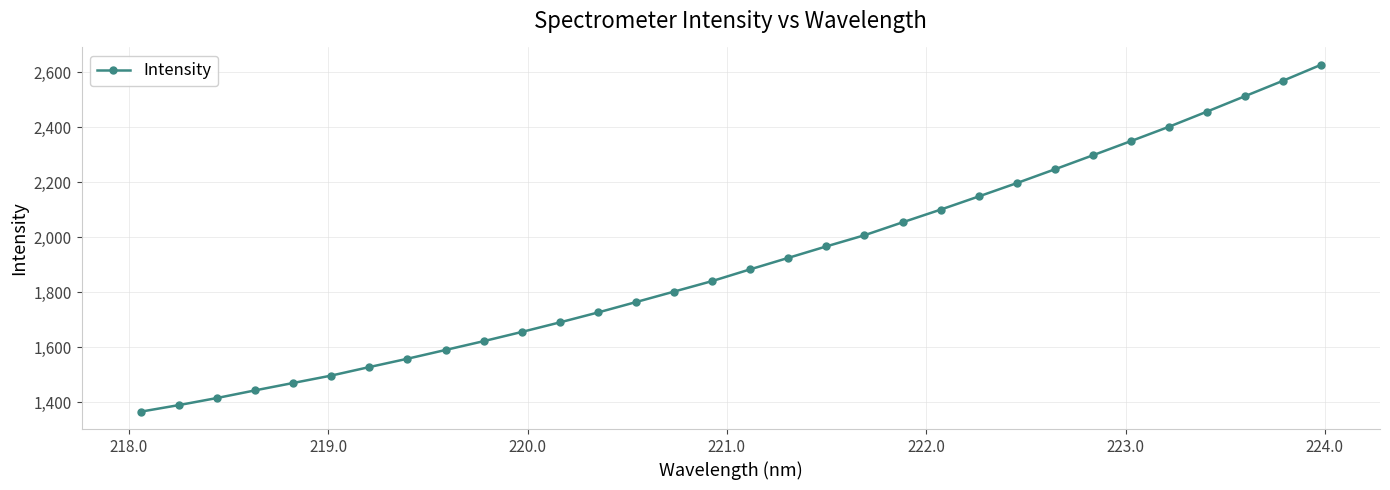

What is the value of the 25th point from the left?

2246.5